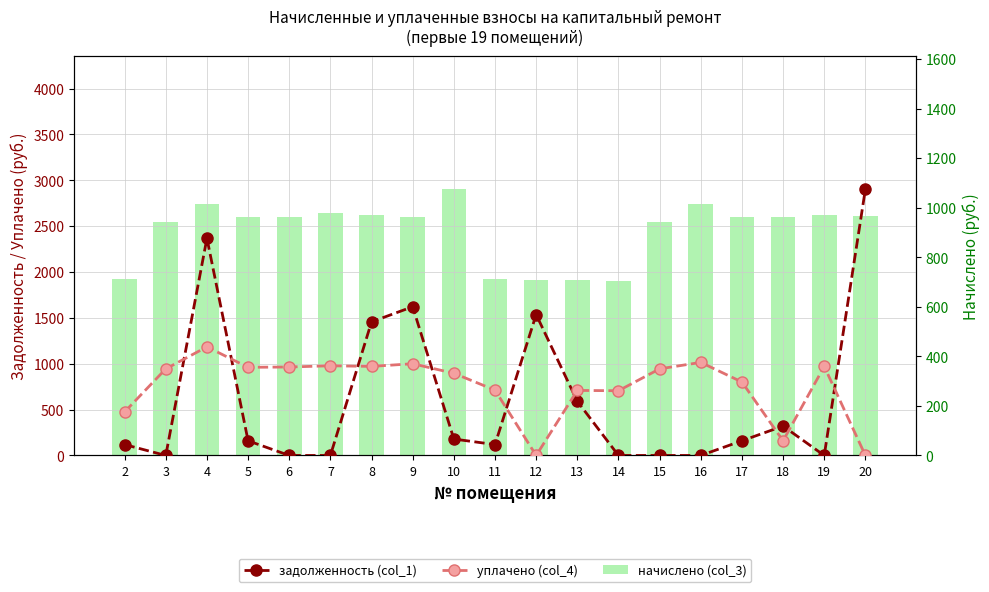

Where is уплачено (col_4) nearest to the value 591?

14